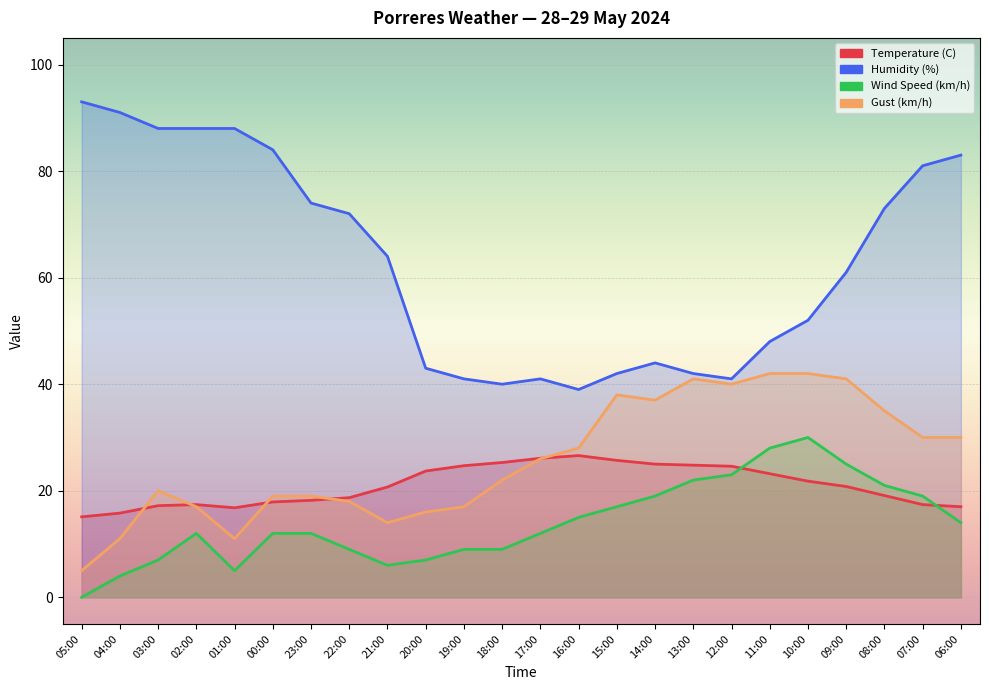

True or false: Temperature (C) has more than 1 interior local peaks.

True